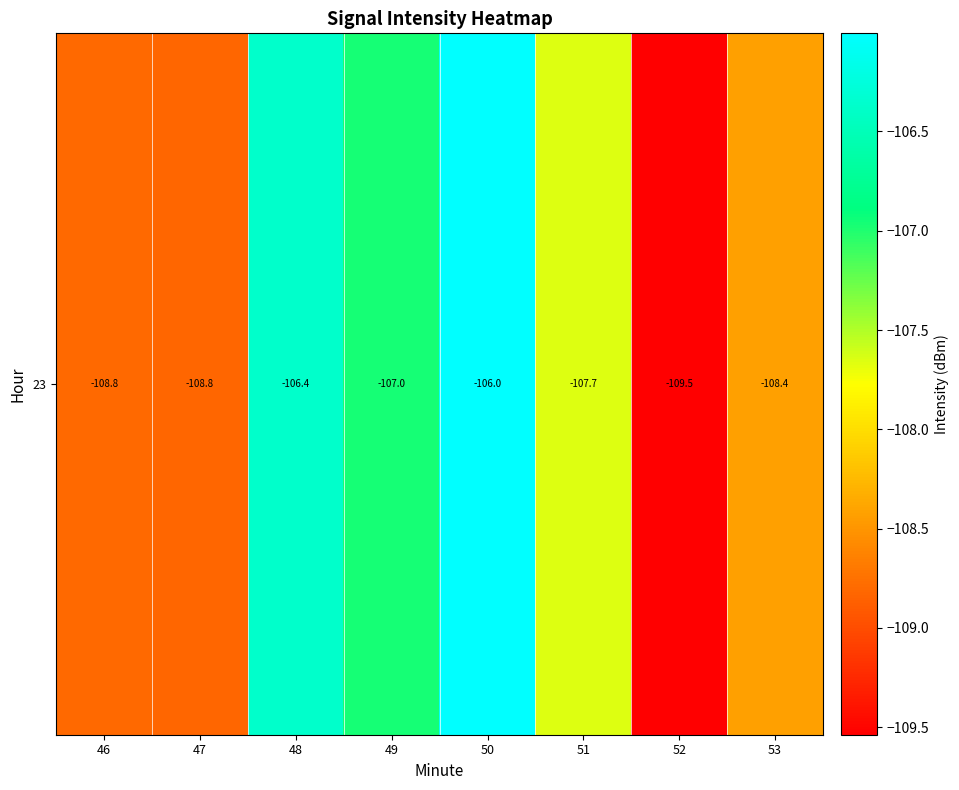

Where is the data nearest to the value -107?

49